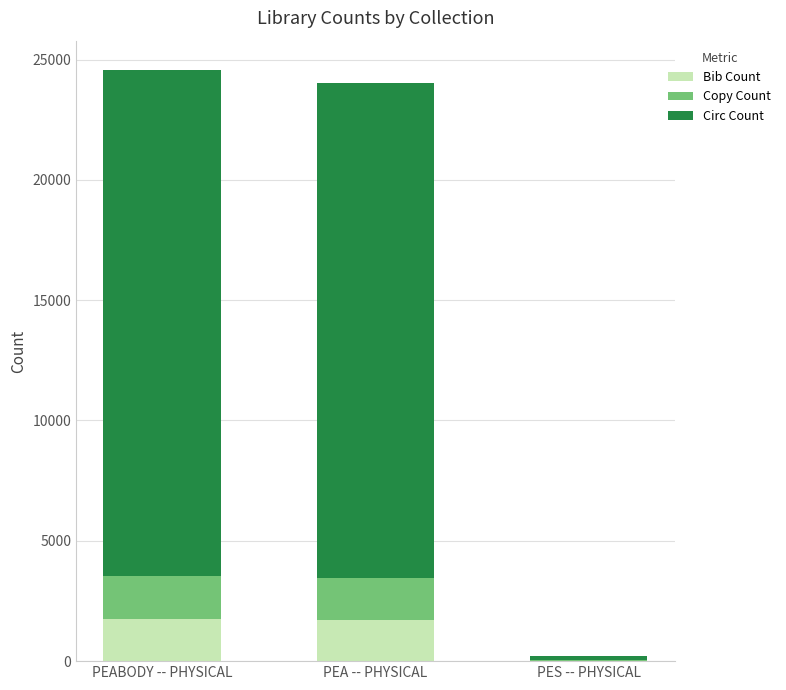

What is the total value across all series at PEABODY -- PHYSICAL?

24556